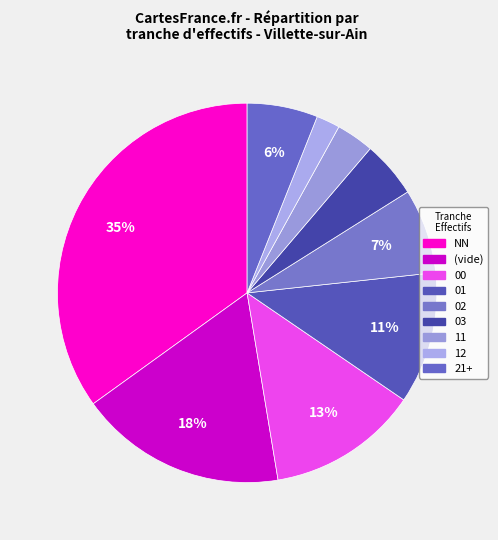

Count the number of slices in the pie.

9